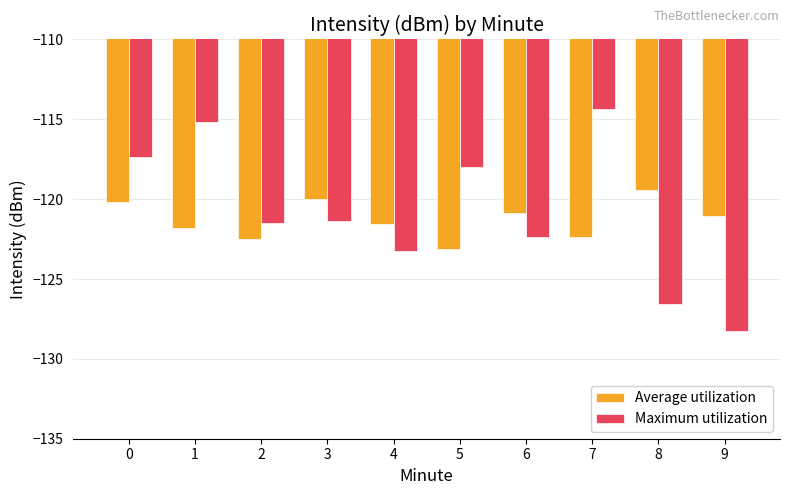

Rank the series by their maximum value, from lowest to highest.

Average utilization, Maximum utilization